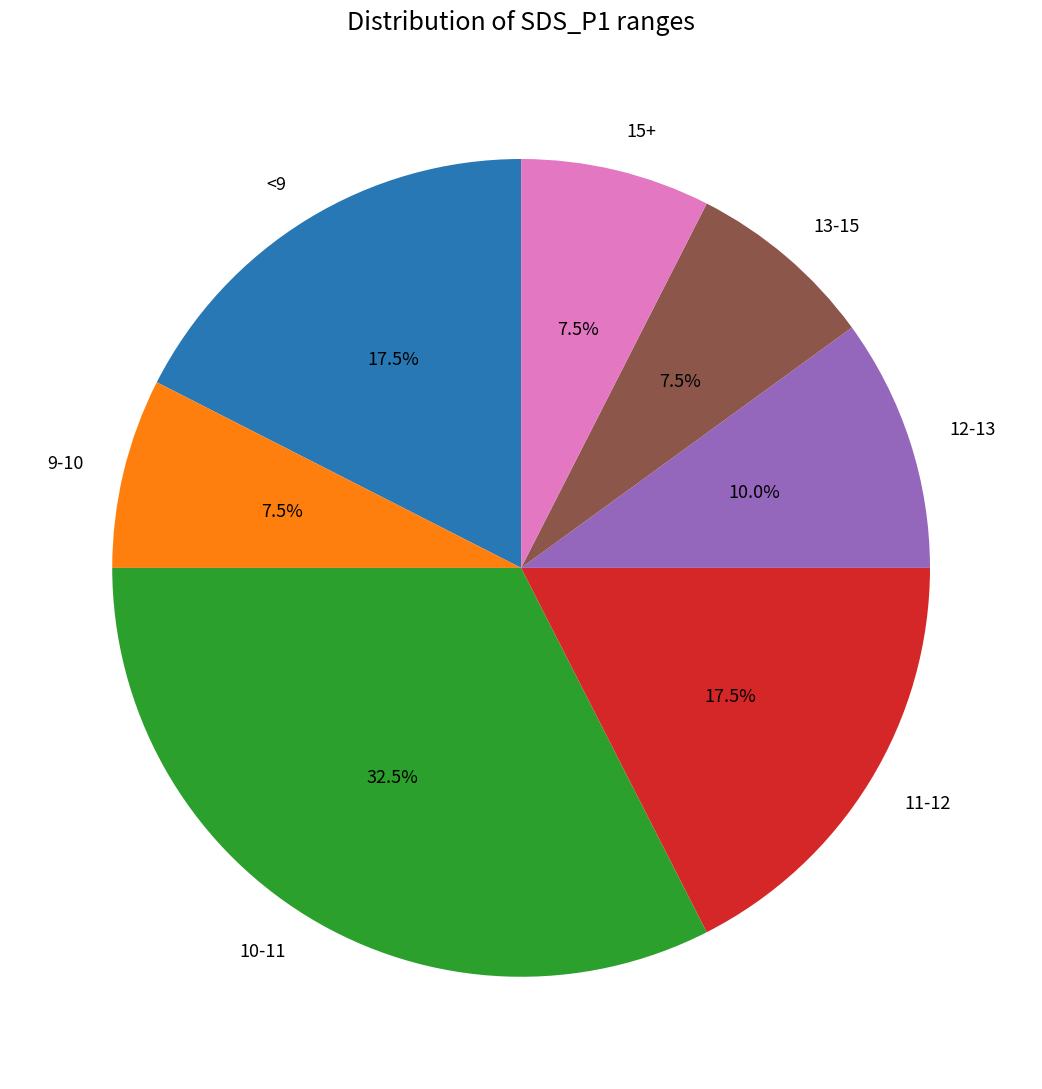

How many slices are in this pie chart?

7